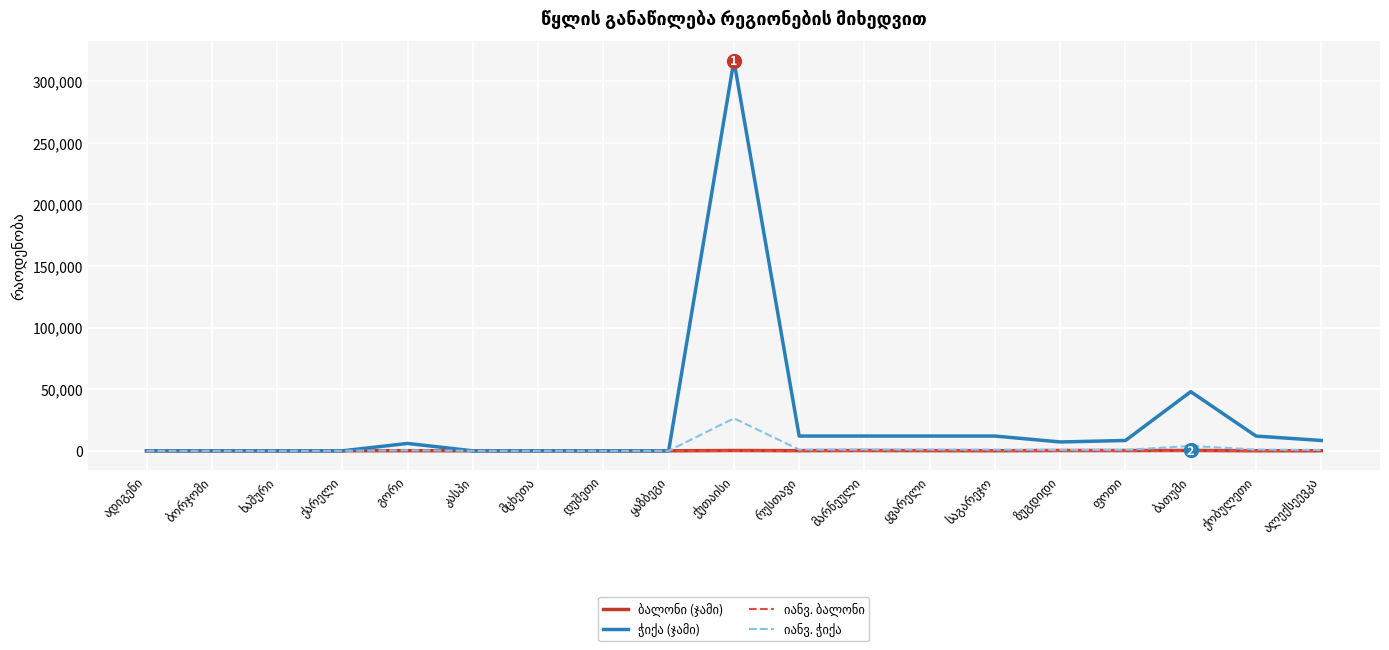

What is the greatest value displayed?

316800